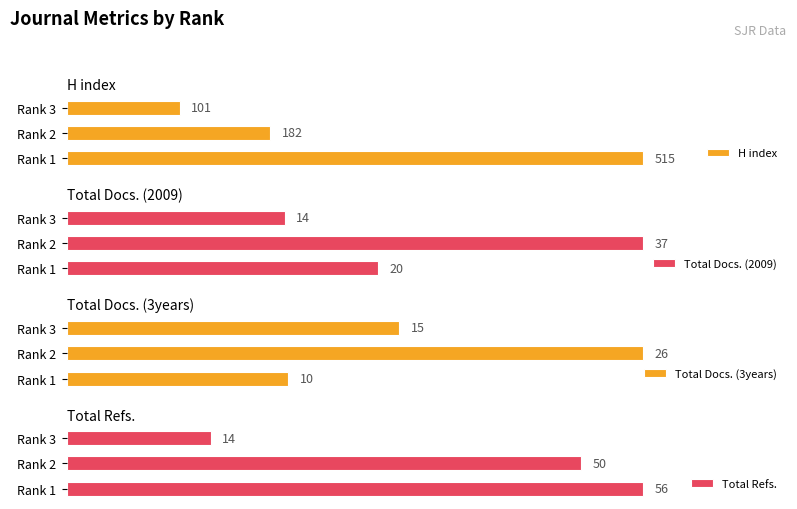

What are all the series names shown in the legend?

H index, Total Docs. (2009), Total Docs. (3years), Total Refs.